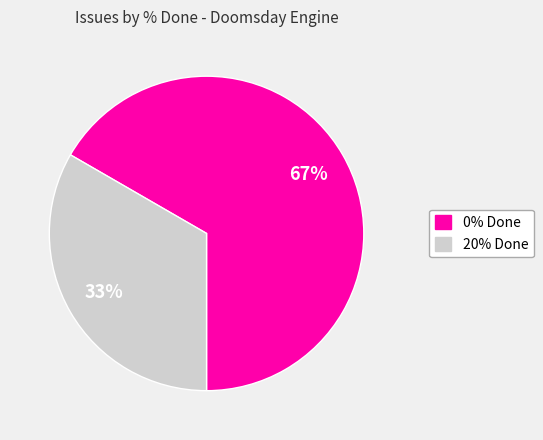

To the nearest percent, what is the average slice percentage?

50%